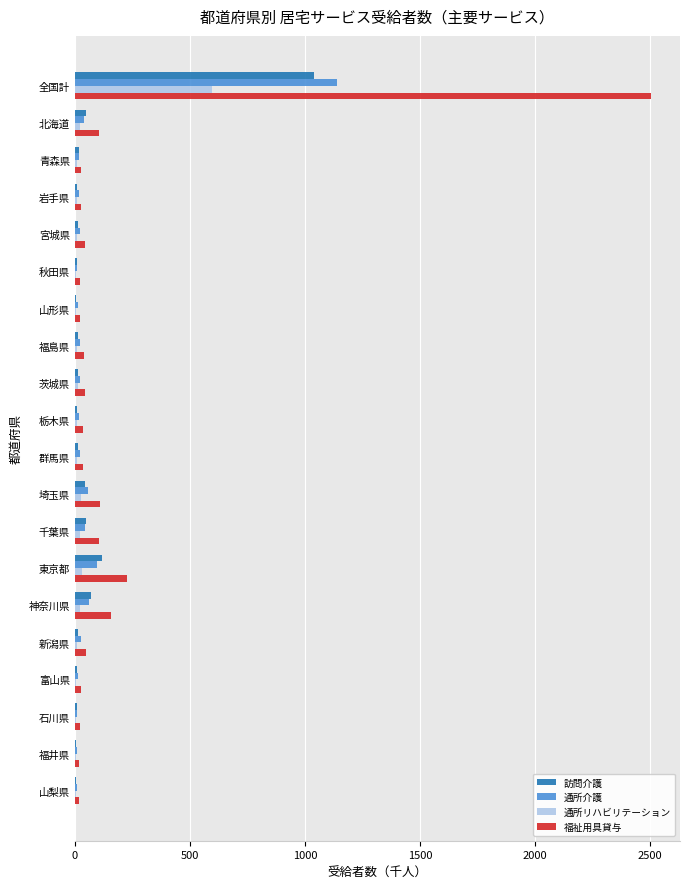

What is the sum of all 訪問介護 values?

1514.6